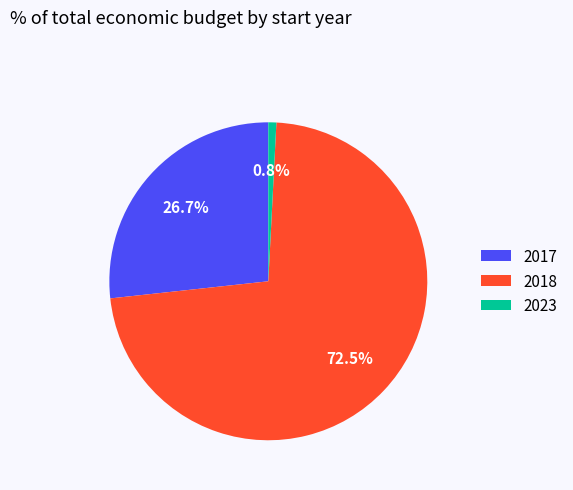

Does any single category account for the majority?

Yes